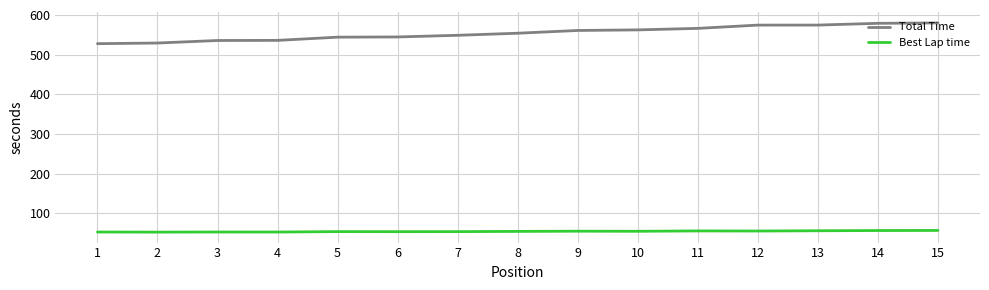

List the series in order of their overall mean, highest first.

Total Time, Best Lap time